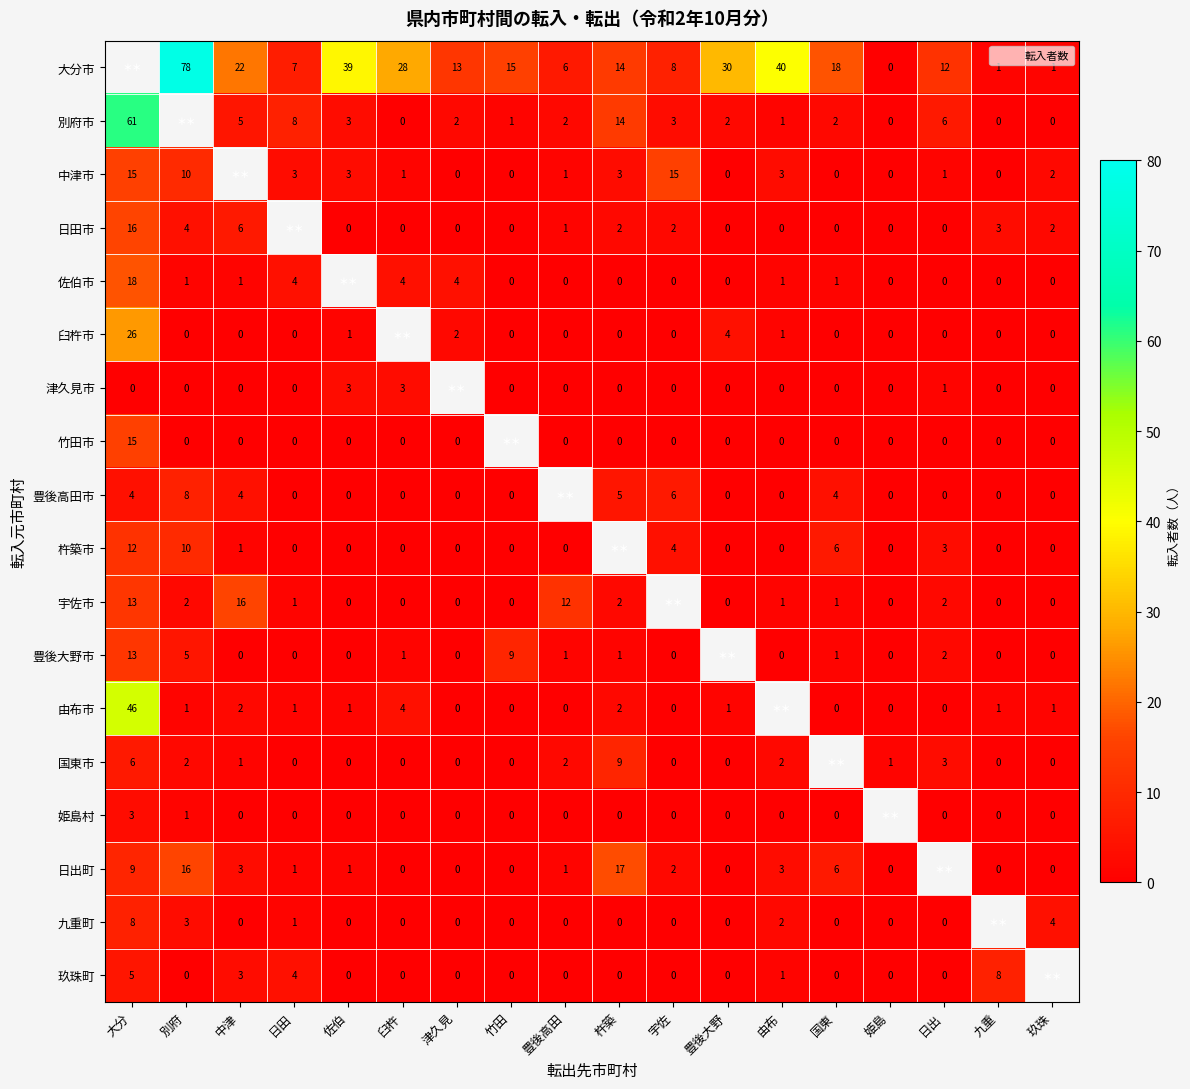

The value of 中津市 at 日田 is 1.3. True or false?

False